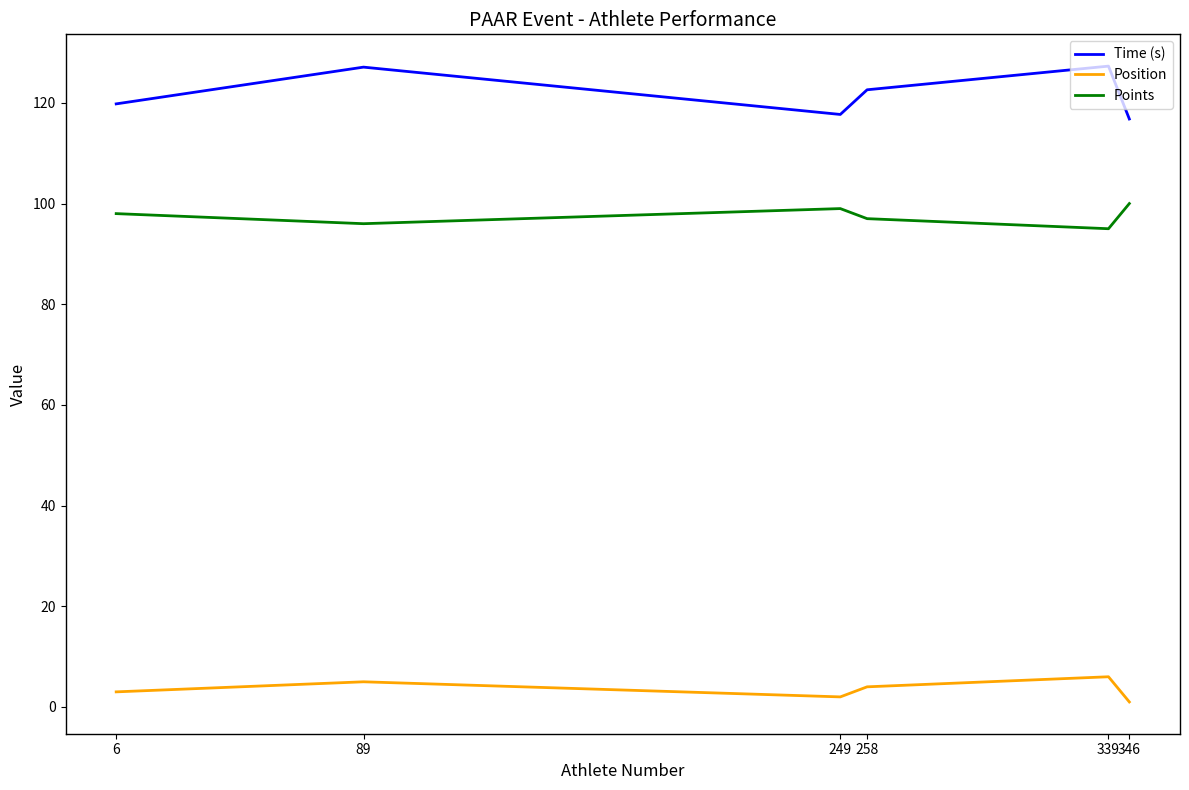

Rank the series by their maximum value, from lowest to highest.

Position, Points, Time (s)